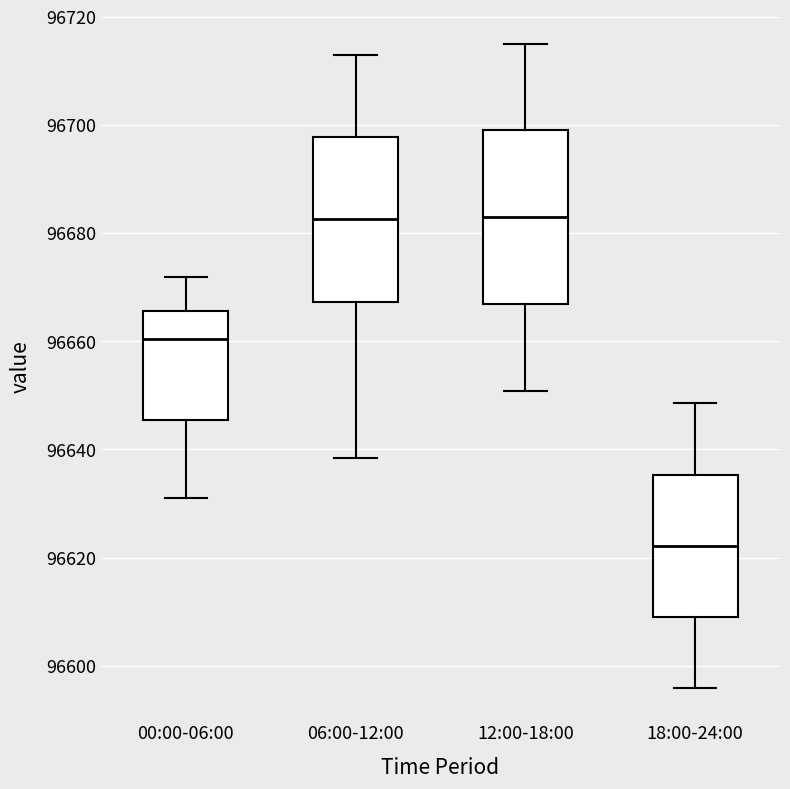

Where is the upper edge of the box for 06:00-12:00 on the y-axis? The values are not printed on the chart, so give them approximately, as read against the axis.

96698